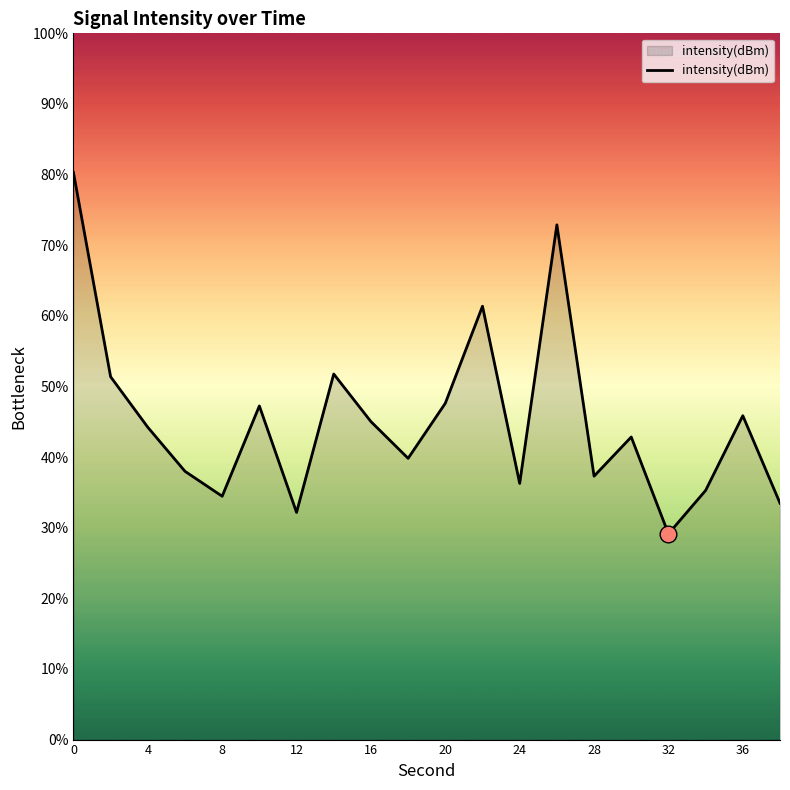

What is the minimum value shown in the chart?

29.1